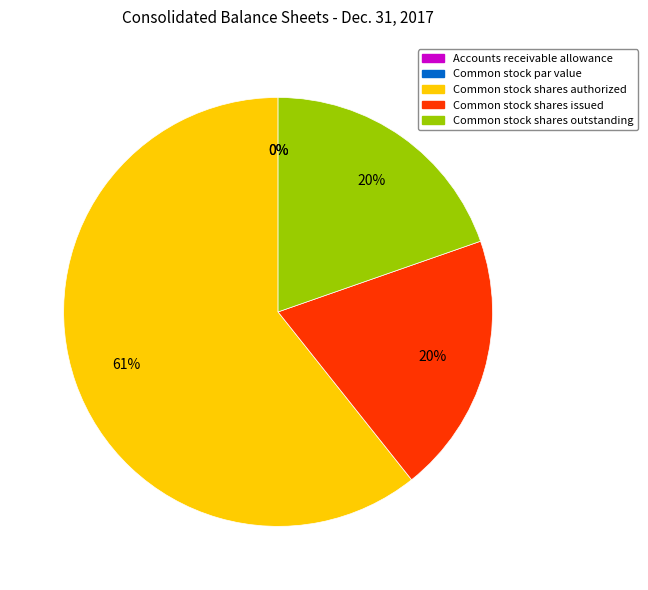

Which slice is the largest?

Common stock shares authorized